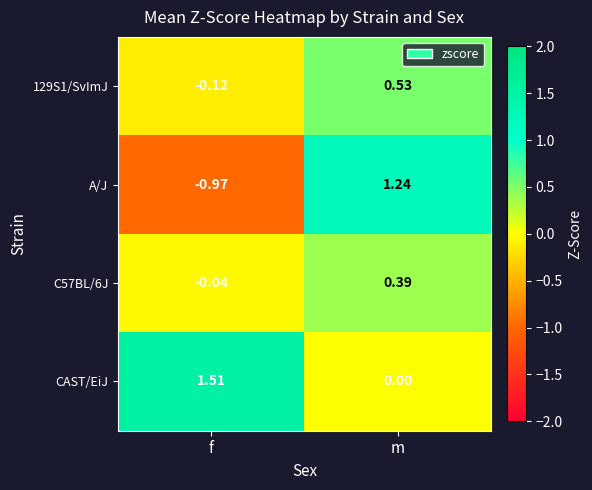

Which category has the highest value across all series?

f